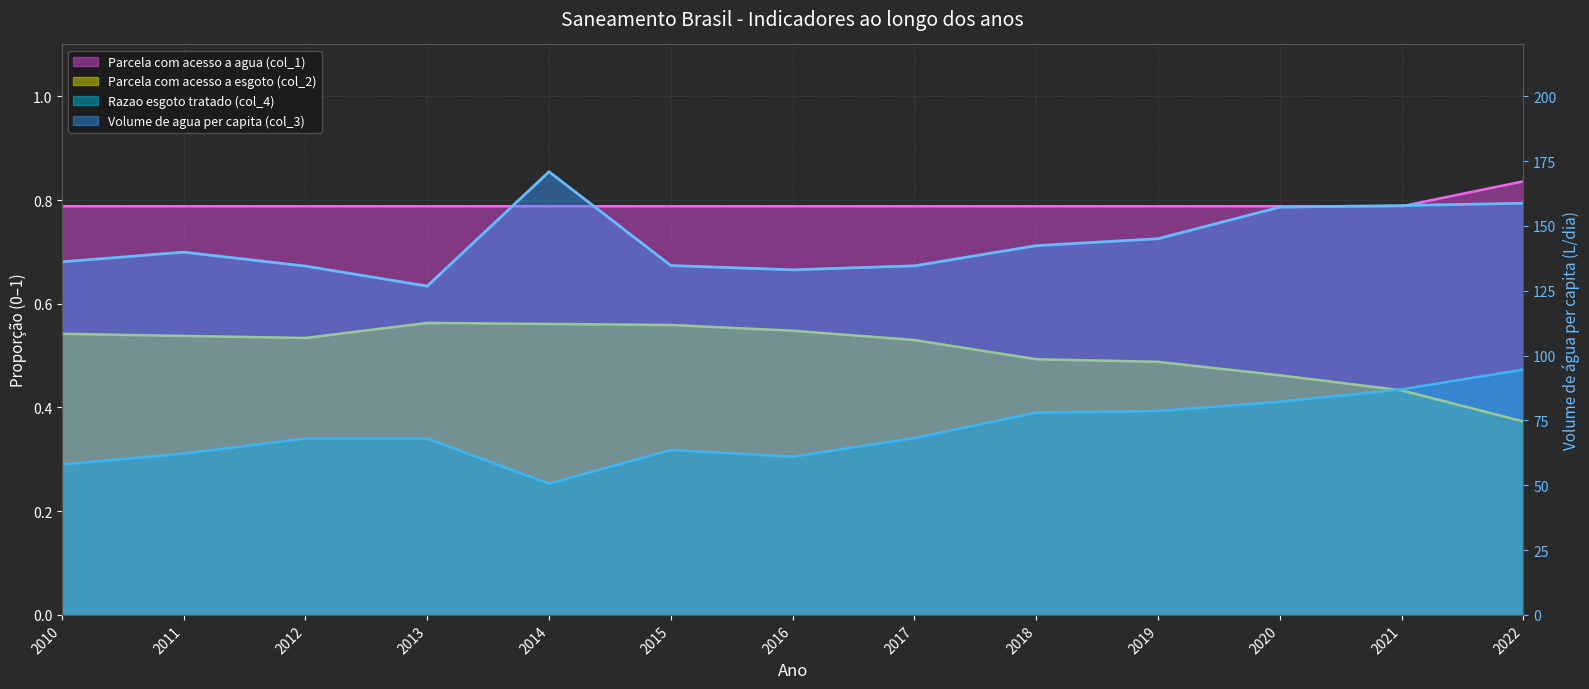

Rank the categories by Parcela com acesso a agua (col_1) value from highest to lowest.

2022, 2010, 2011, 2012, 2013, 2014, 2015, 2016, 2017, 2018, 2019, 2020, 2021